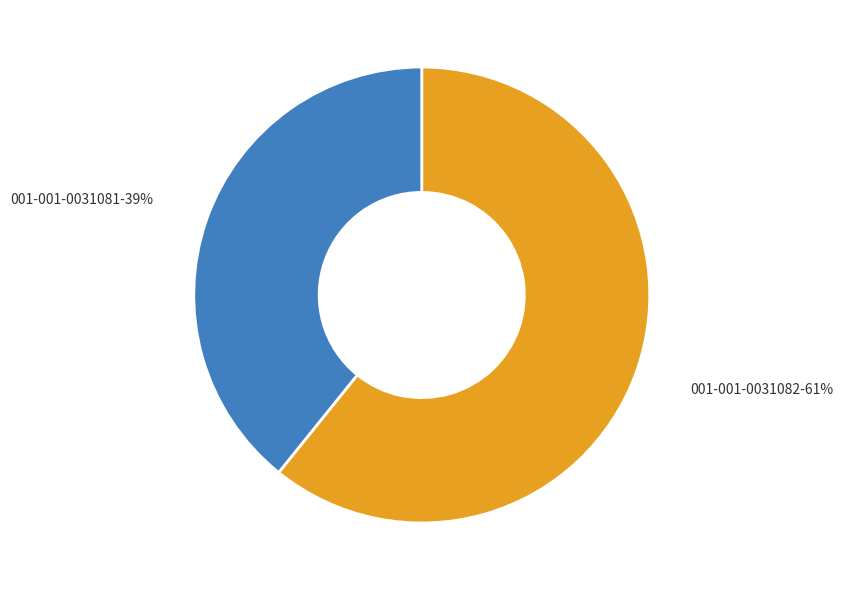

Do 001-001-0031082-61% and 001-001-0031081-39% together represent more than half of the pie?

Yes